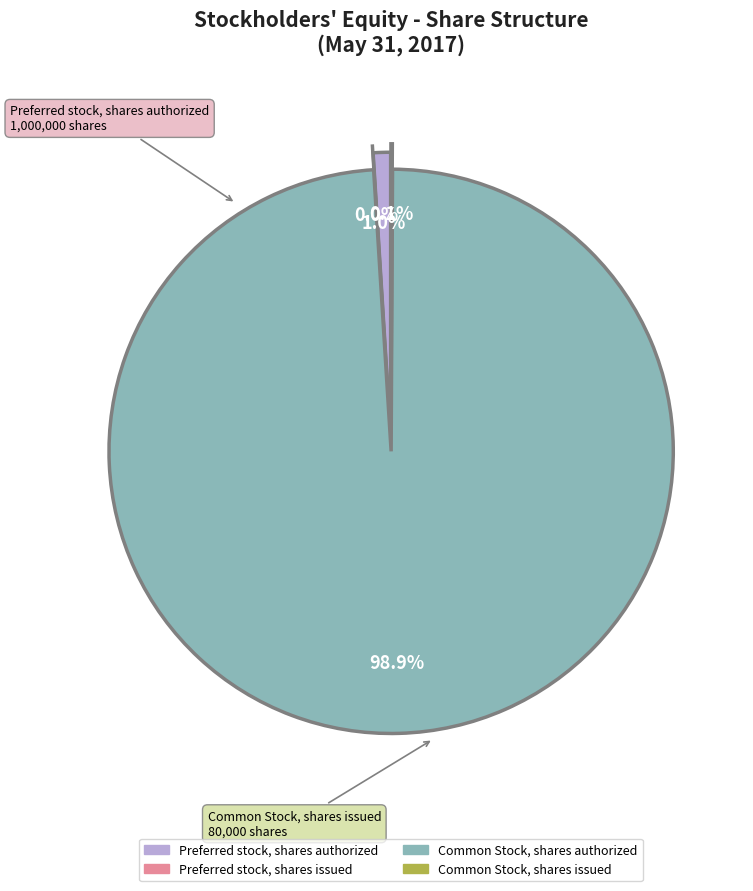

True or false: Preferred stock, shares issued accounts for 1% of the total.

False